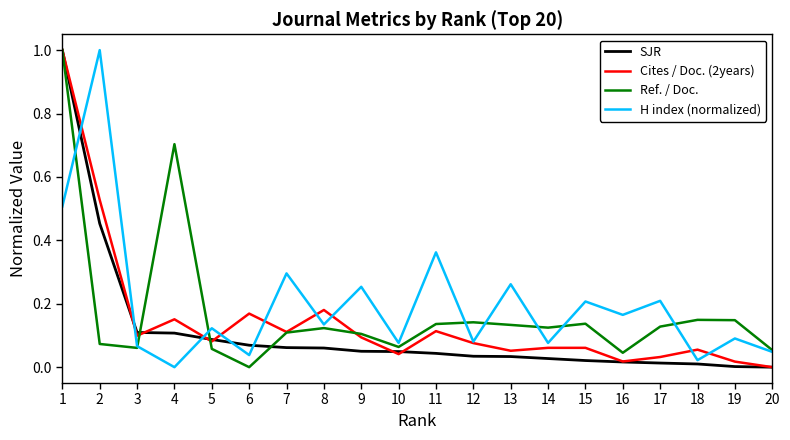

What are all the series names shown in the legend?

SJR, Cites / Doc. (2years), Ref. / Doc., H index (normalized)